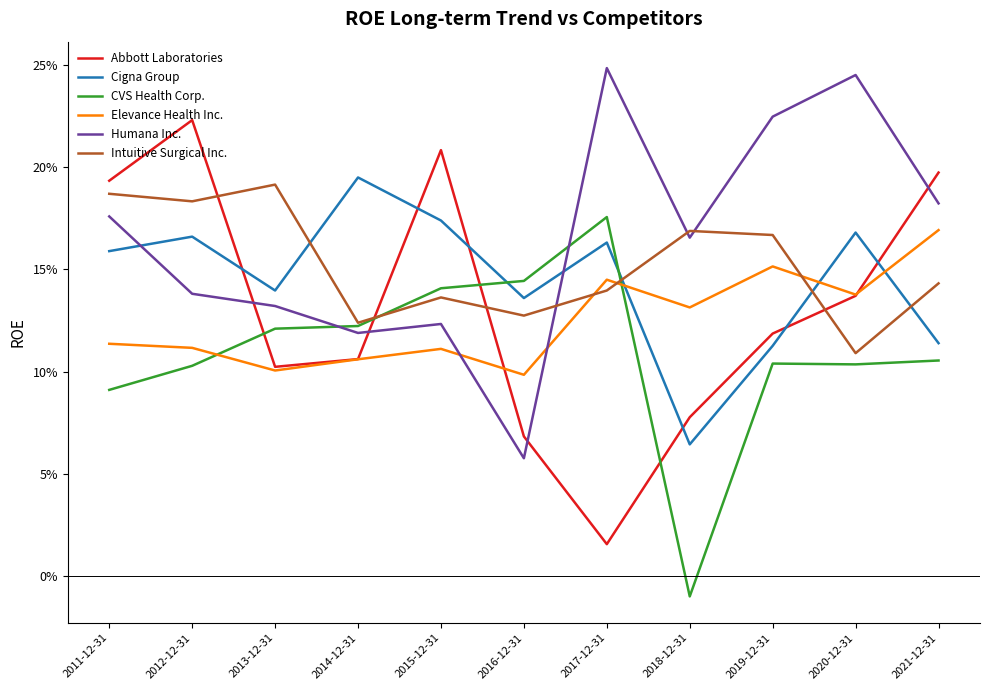

Which series has the largest total across all categories?

Humana Inc.